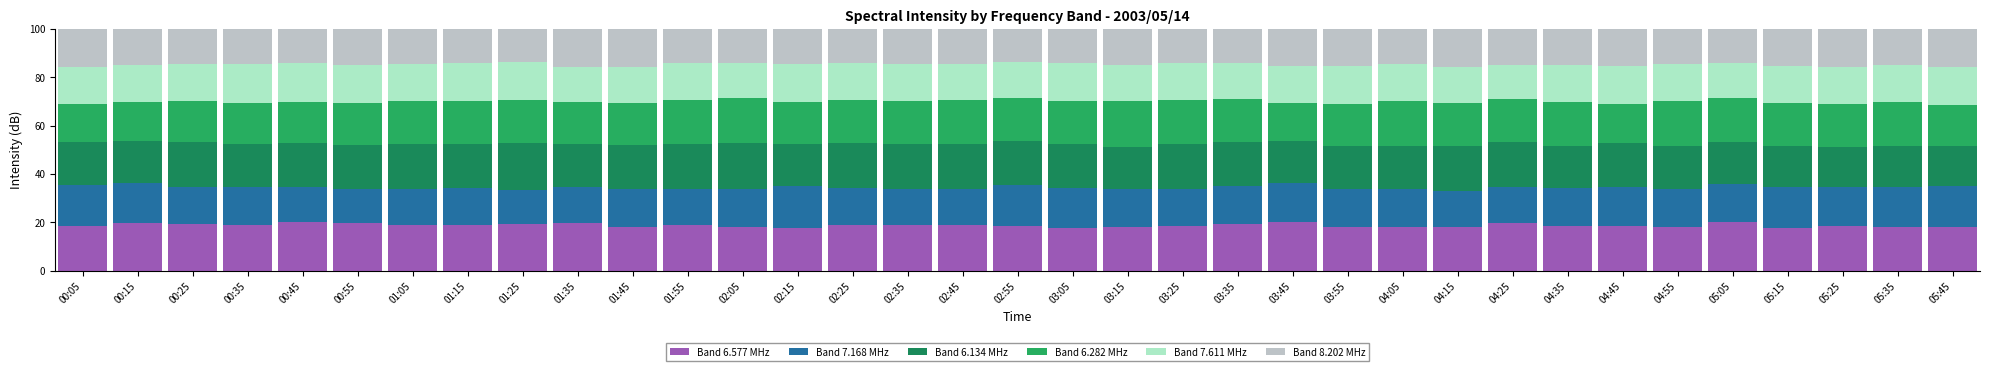

What value does the Band 6.134 MHz series have at 04:45?

18.0